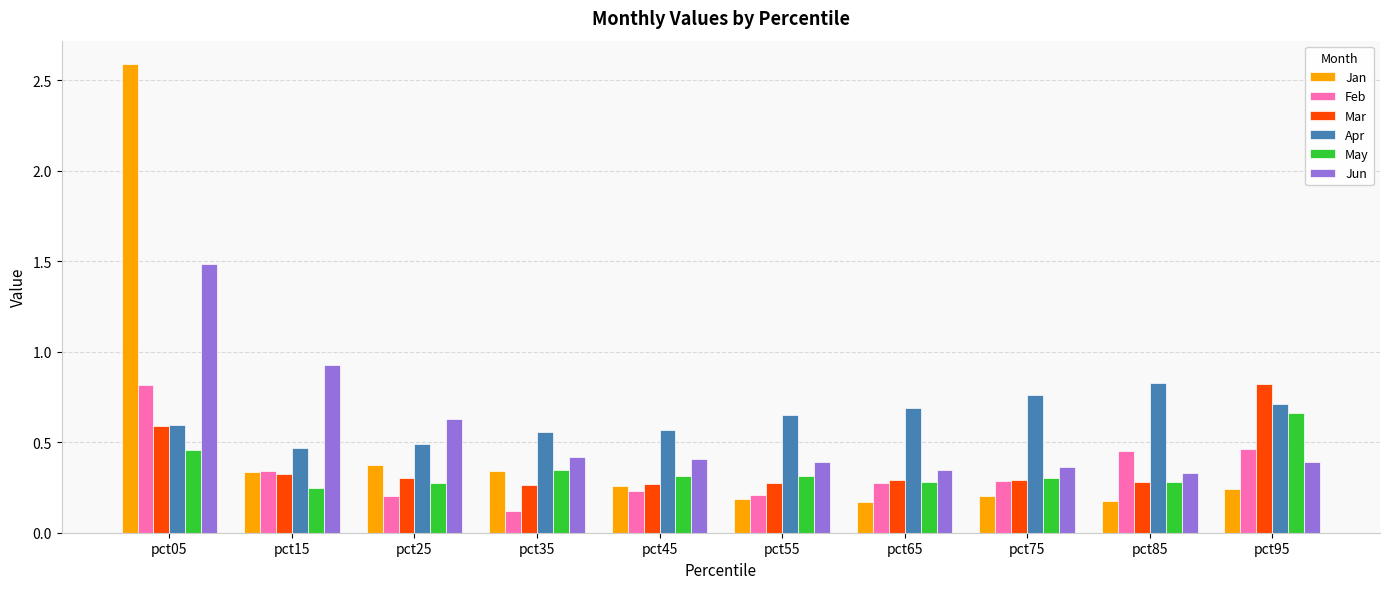

How many distinct data groups are displayed?

6